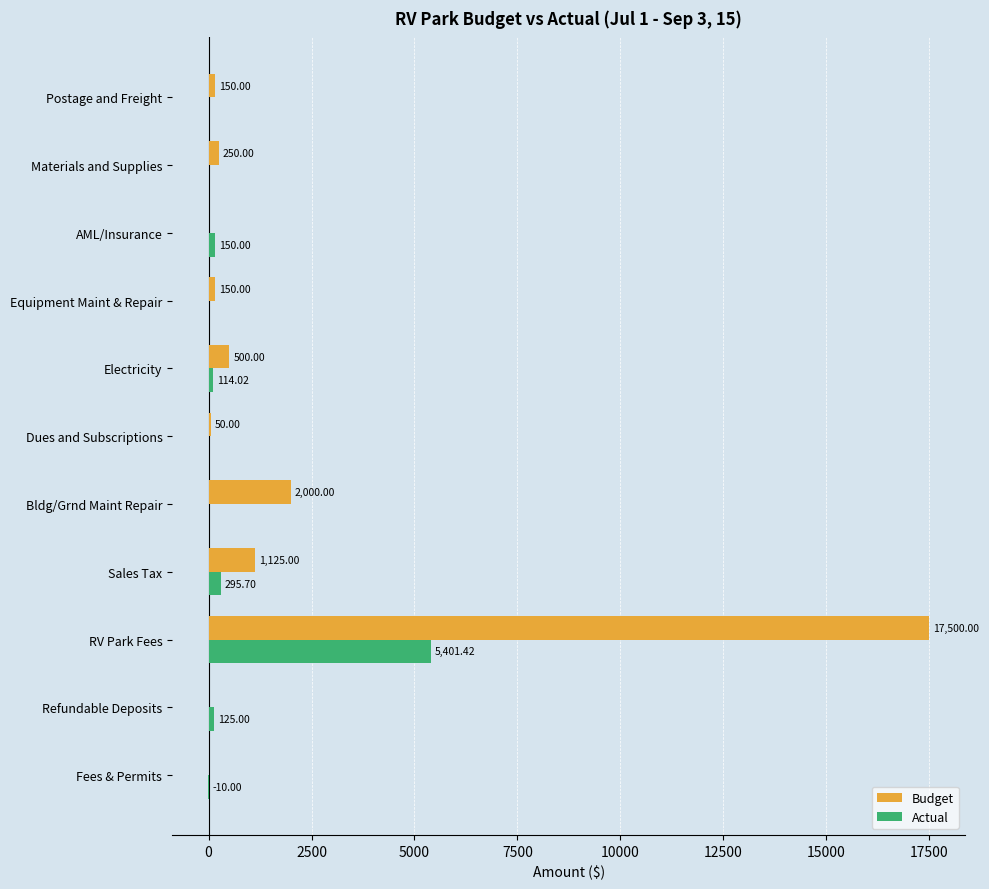

What is the sum of the Actual values at Electricity and AML/Insurance?

264.0